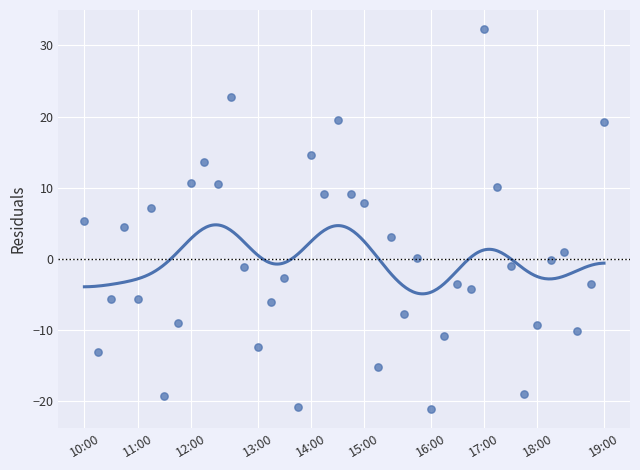

Count the number of points in this scatter plot.

40